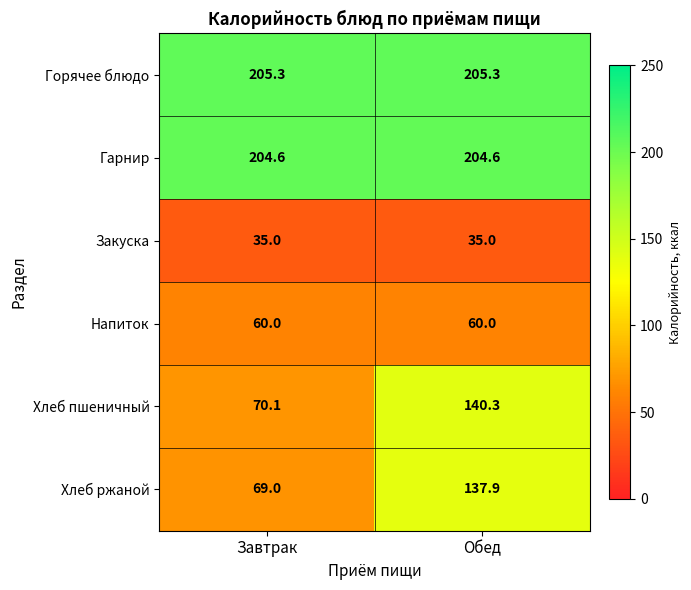

Read the Горячее блюдо value at Завтрак.

205.3